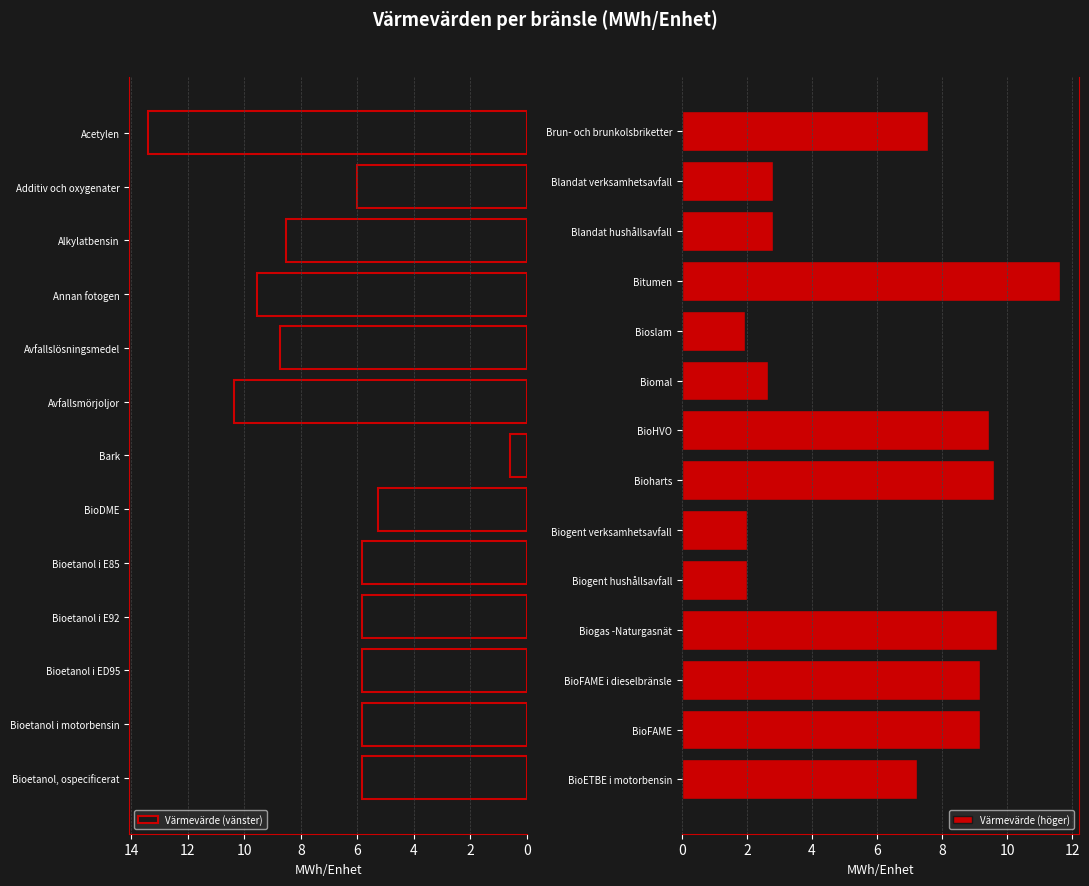

How many bars are there in total?

27